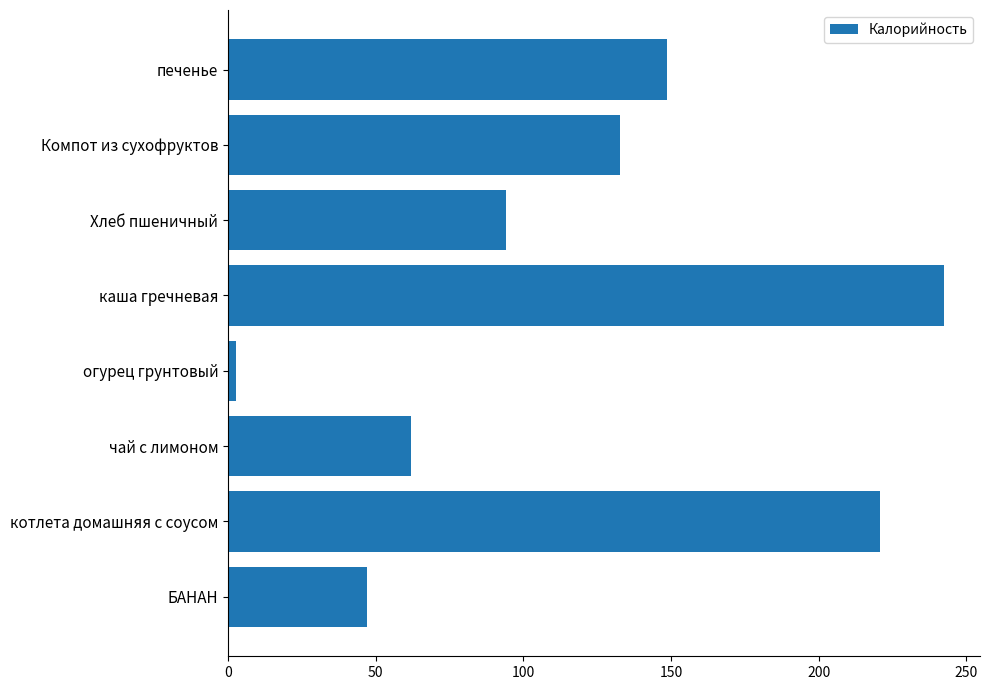

What is the minimum value shown in the chart?

2.8